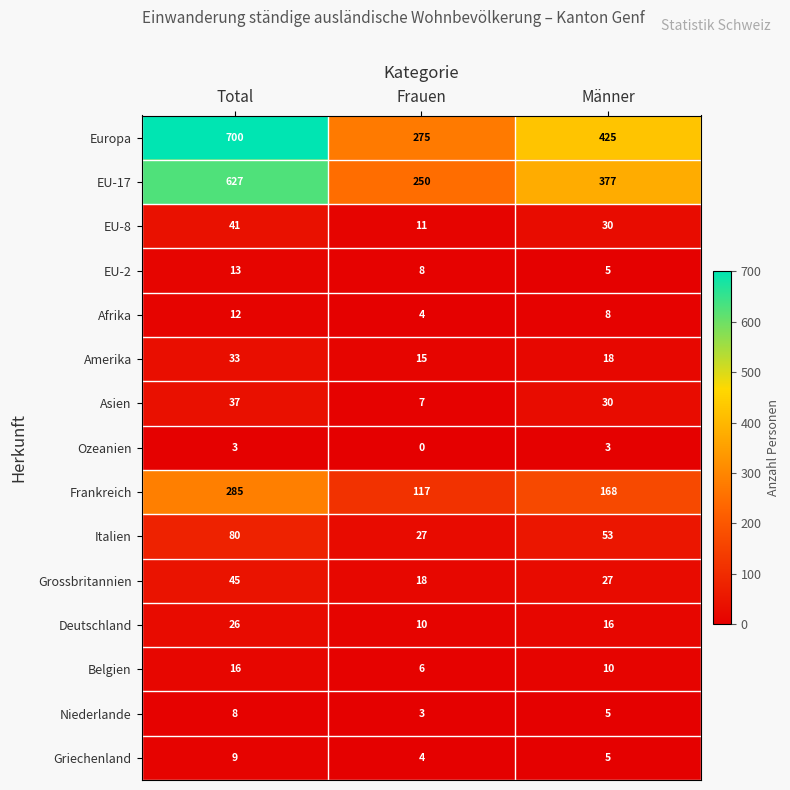

At how many categories does at least one series exceed 261?

3